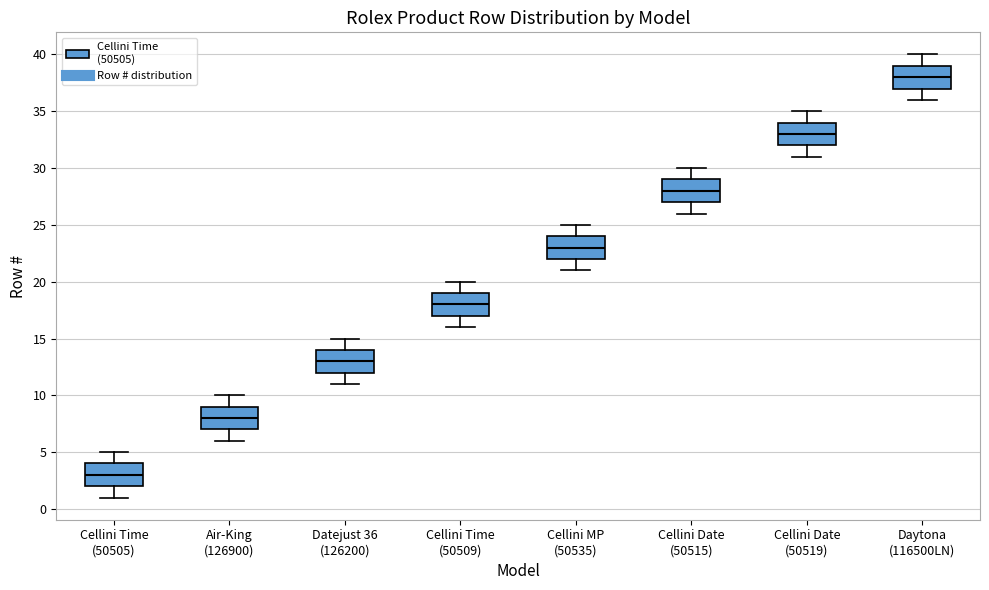

Where does the upper whisker of the box for Cellini Time (50505) end on the y-axis? The values are not printed on the chart, so give them approximately, as read against the axis.

5